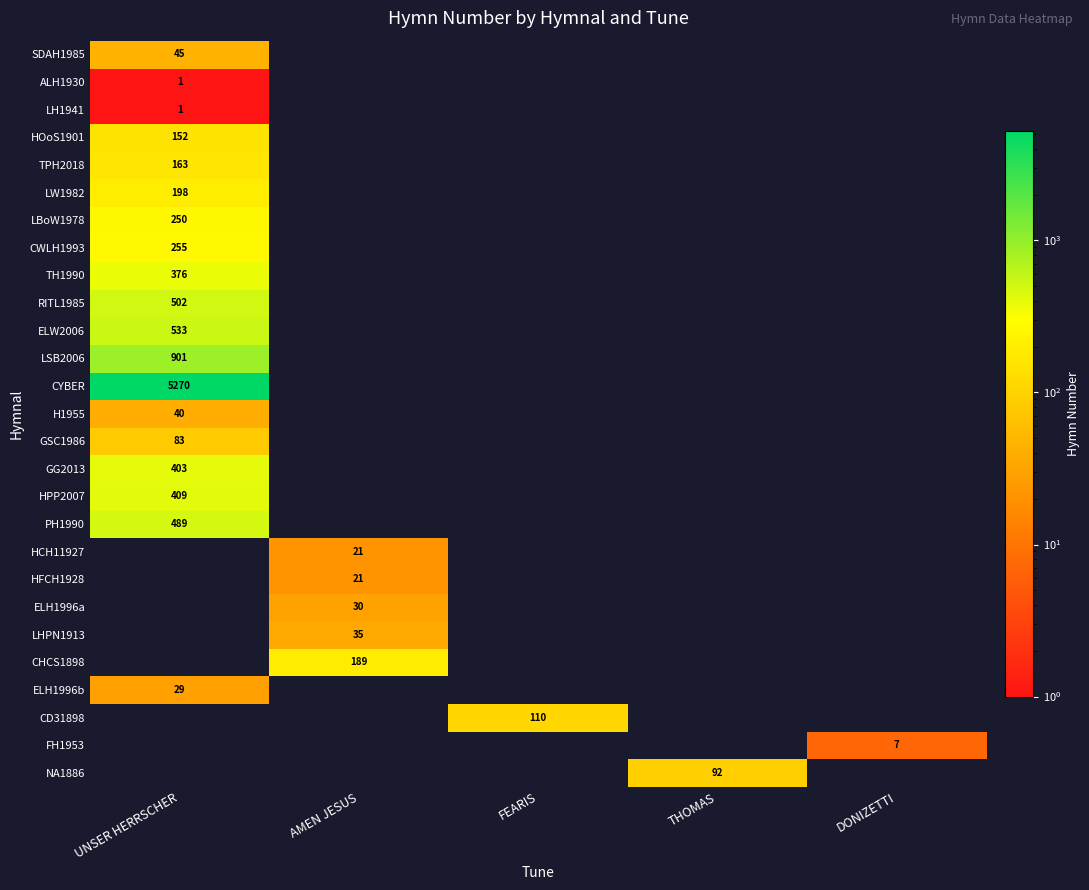

How many values in row_1 are above zero?

1